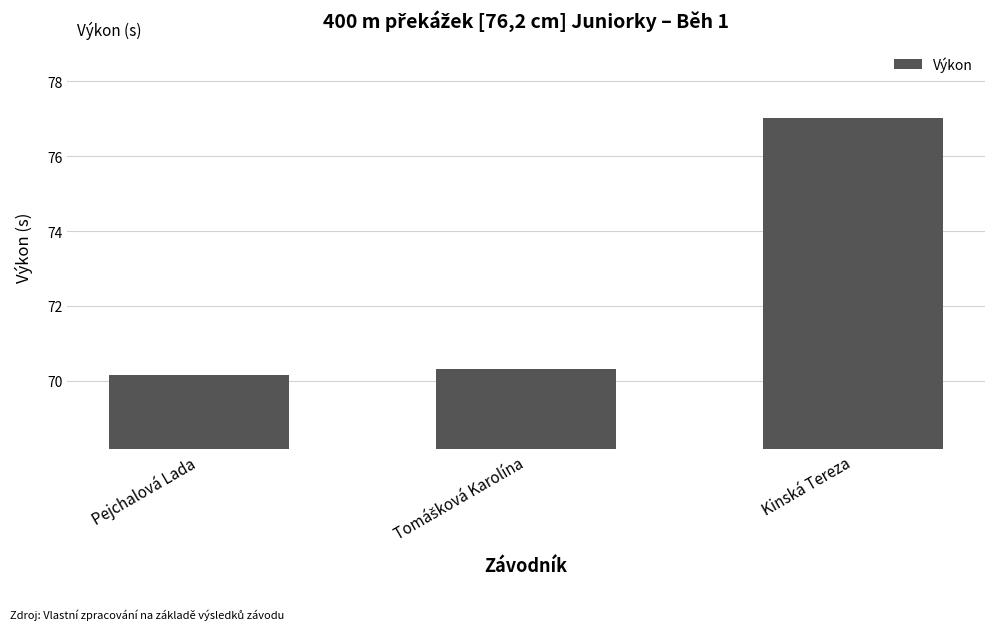

What is the average value?

72.5